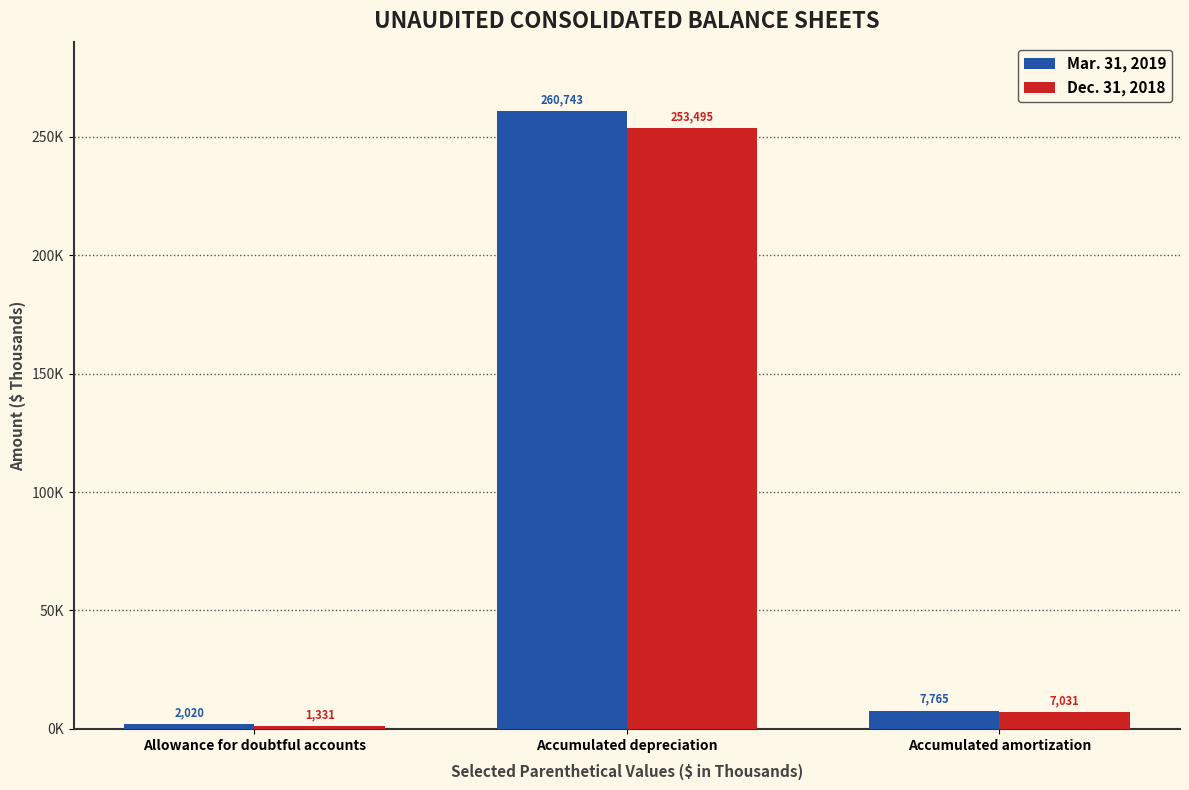

What is the label of the 2nd bar from the right?

Accumulated depreciation